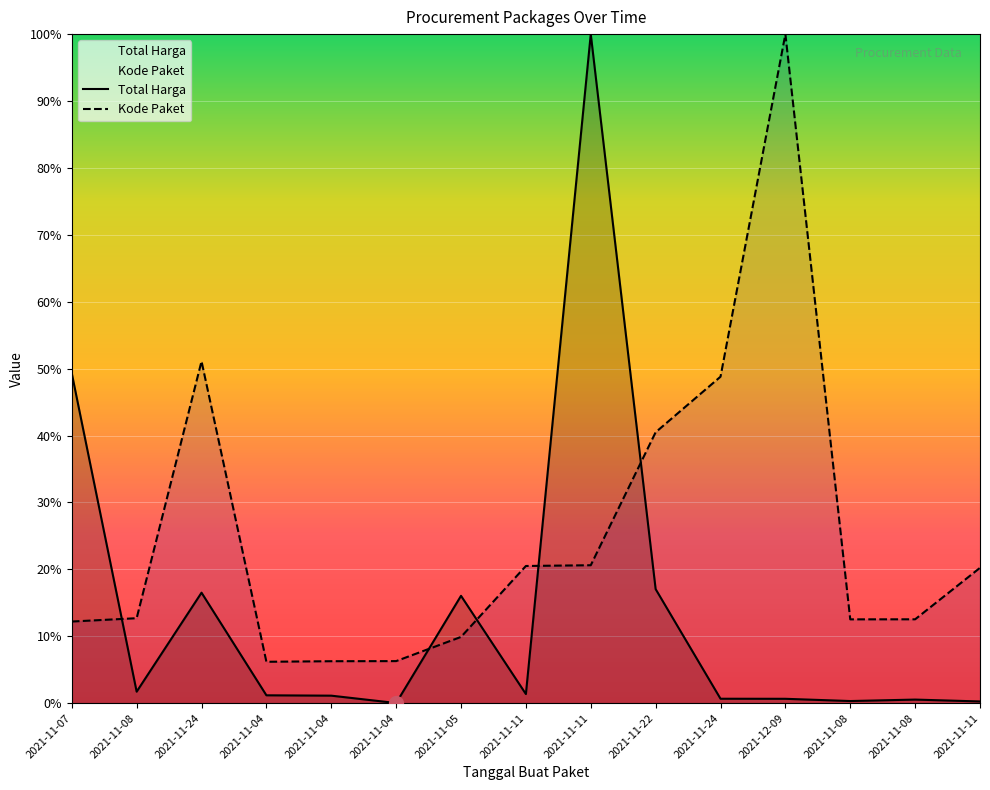

What is the average value of the Kode Paket series?

25.4